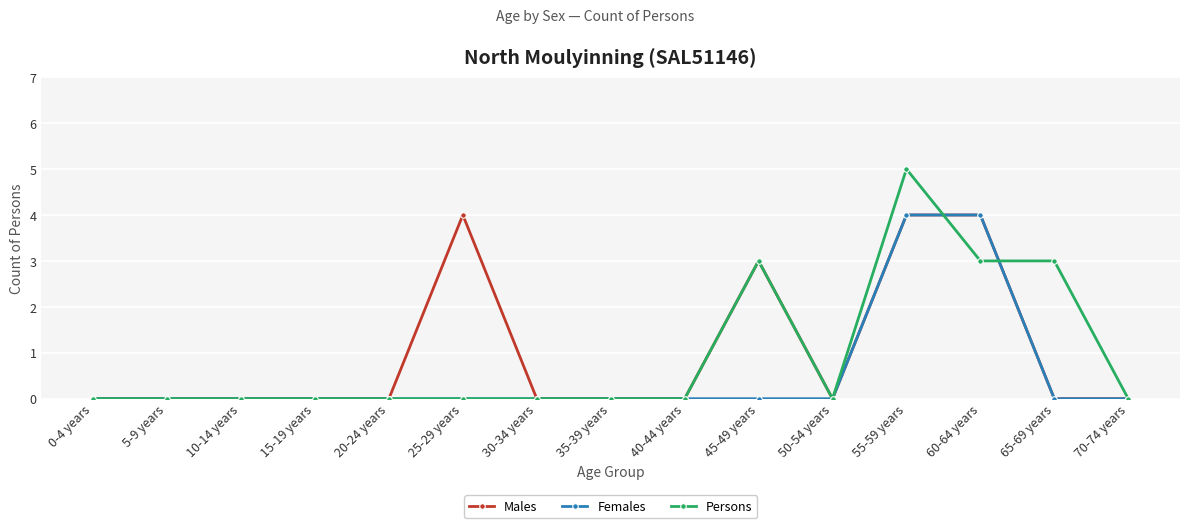

At which label does Persons reach its peak?

55-59 years